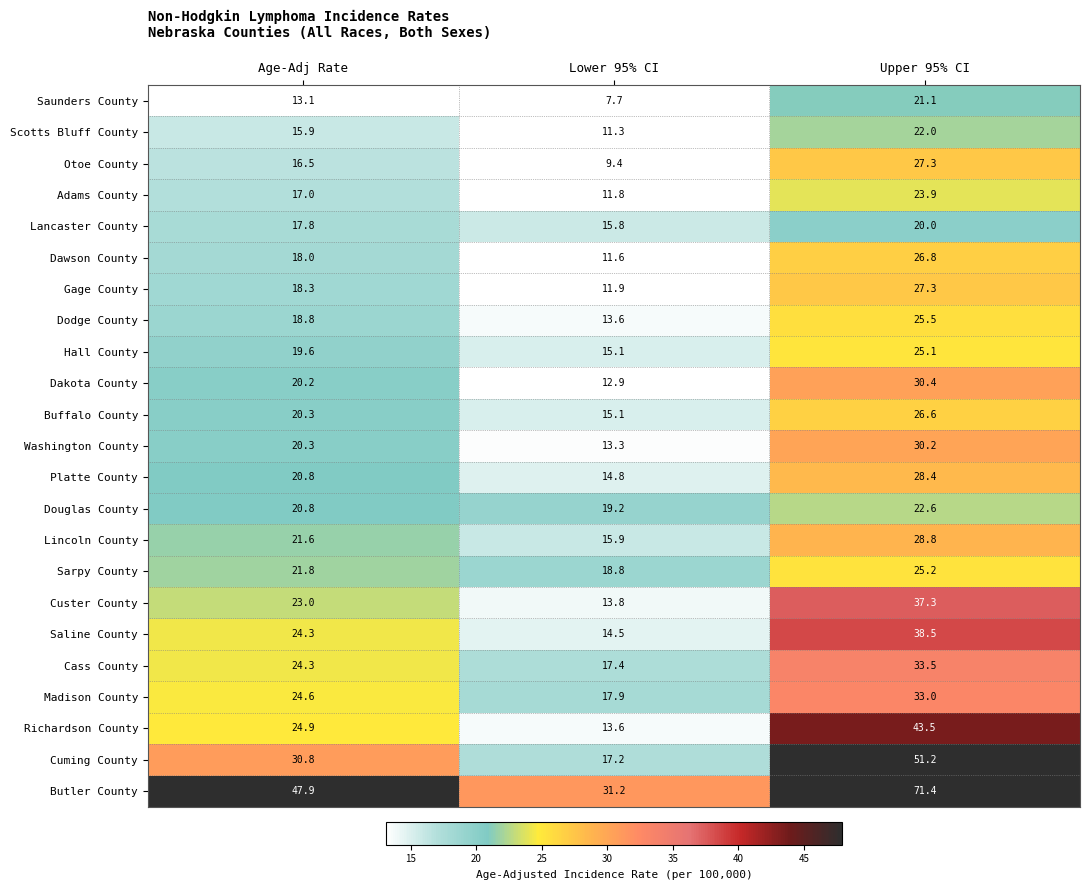

What is the approximate value of Adams County at Upper 95% CI?

23.9